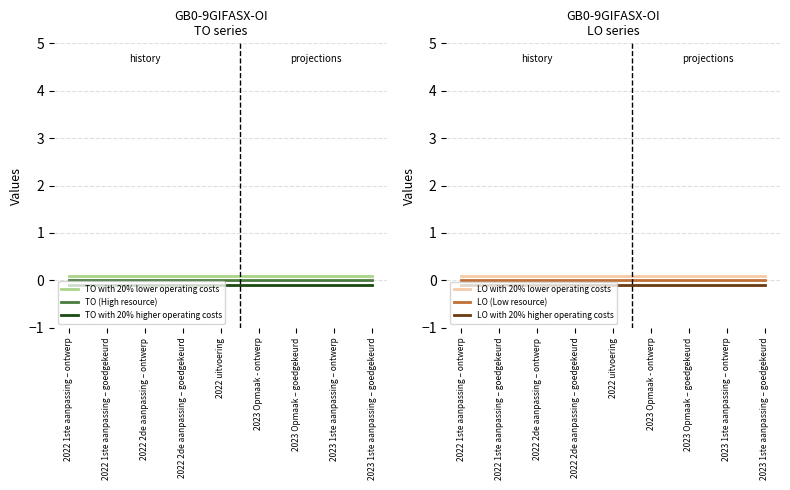

Which series has the largest total across all categories?

TO with 20% lower operating costs